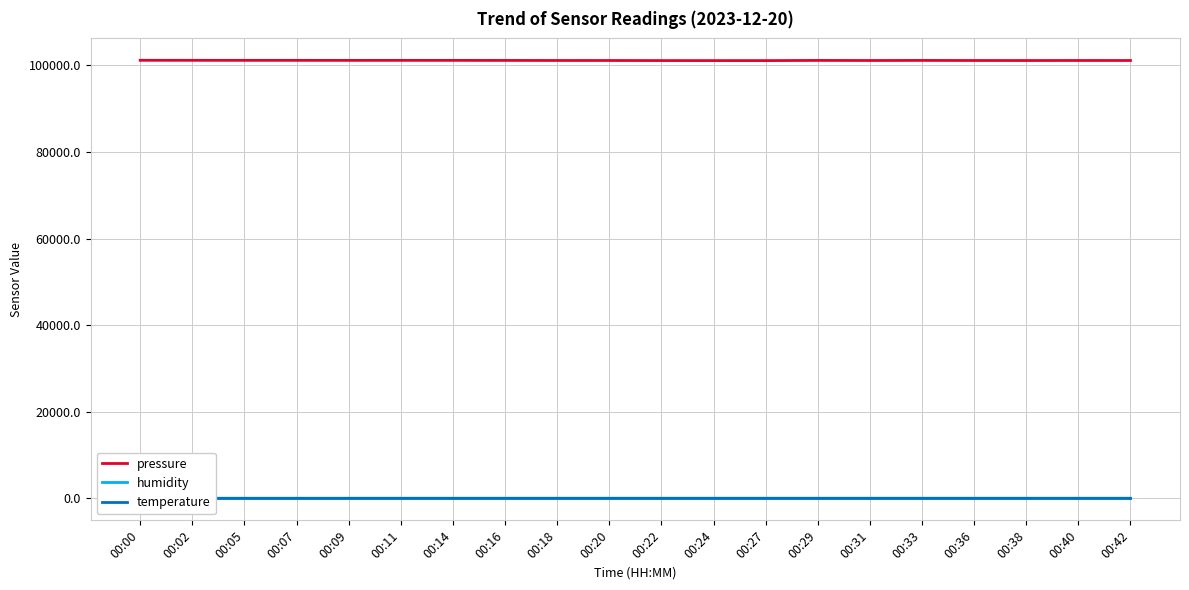

True or false: pressure and temperature cross at least once.

False